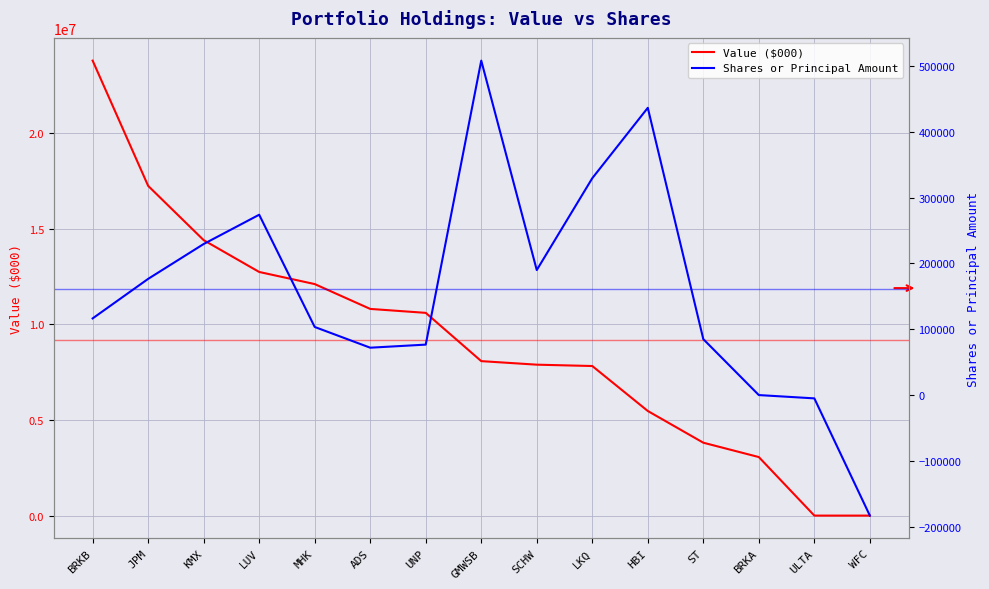

Which has a higher value, HBI or BRKB?

BRKB